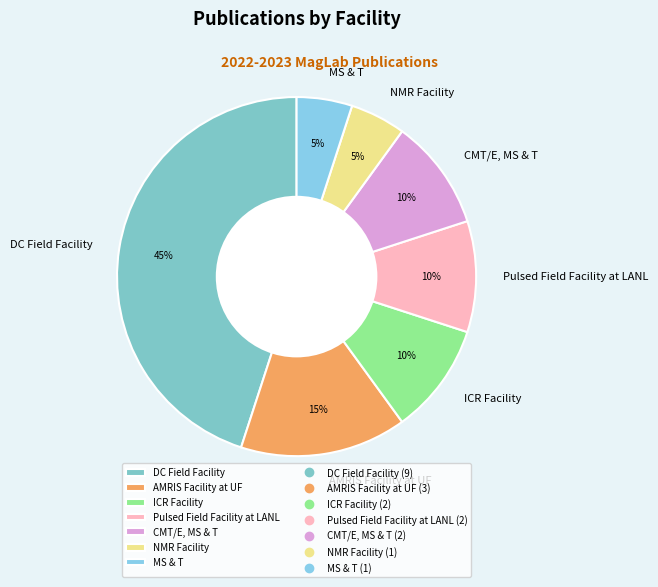

How many segments does this pie chart have?

7